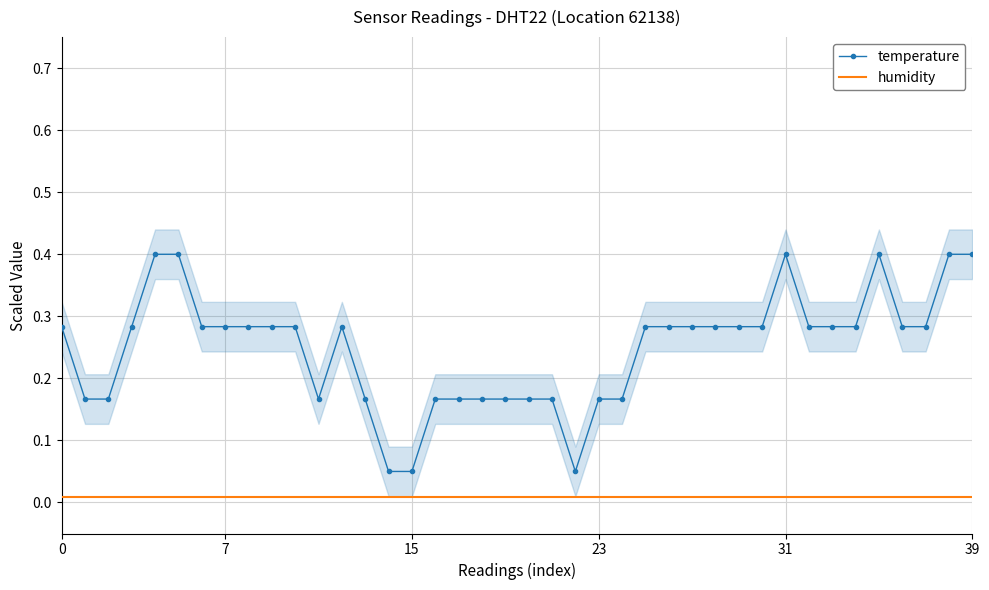

True or false: temperature has a value of 0.2 at 12.

False